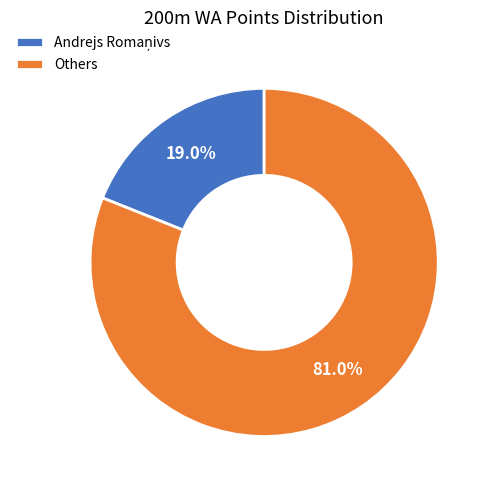

Count the number of slices in the pie.

2